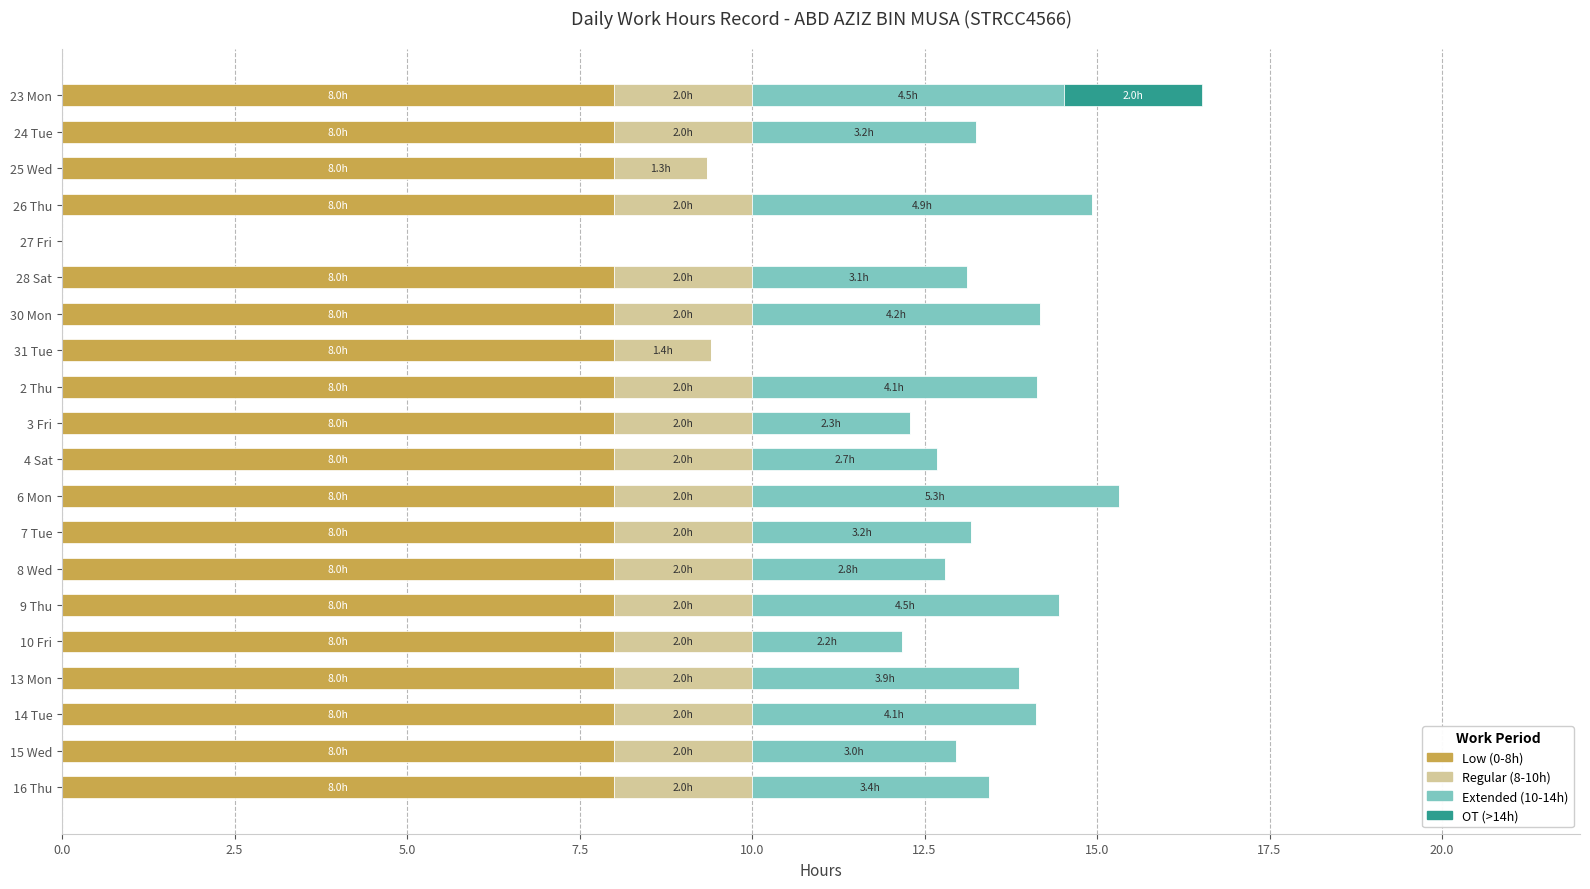

The Low (0-8h) series shows 2.8 at 28 Sat. True or false?

False